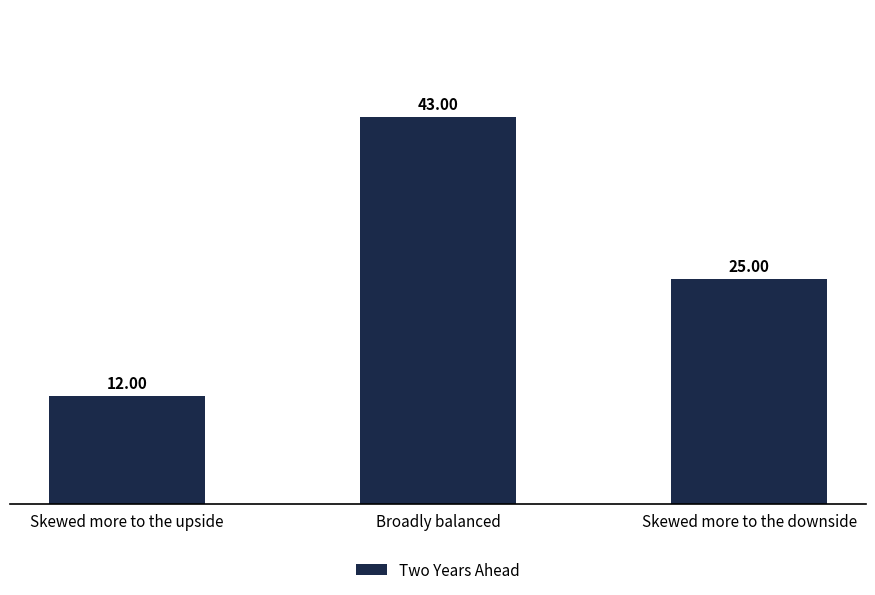

Where does the data first go above 25?

Broadly balanced